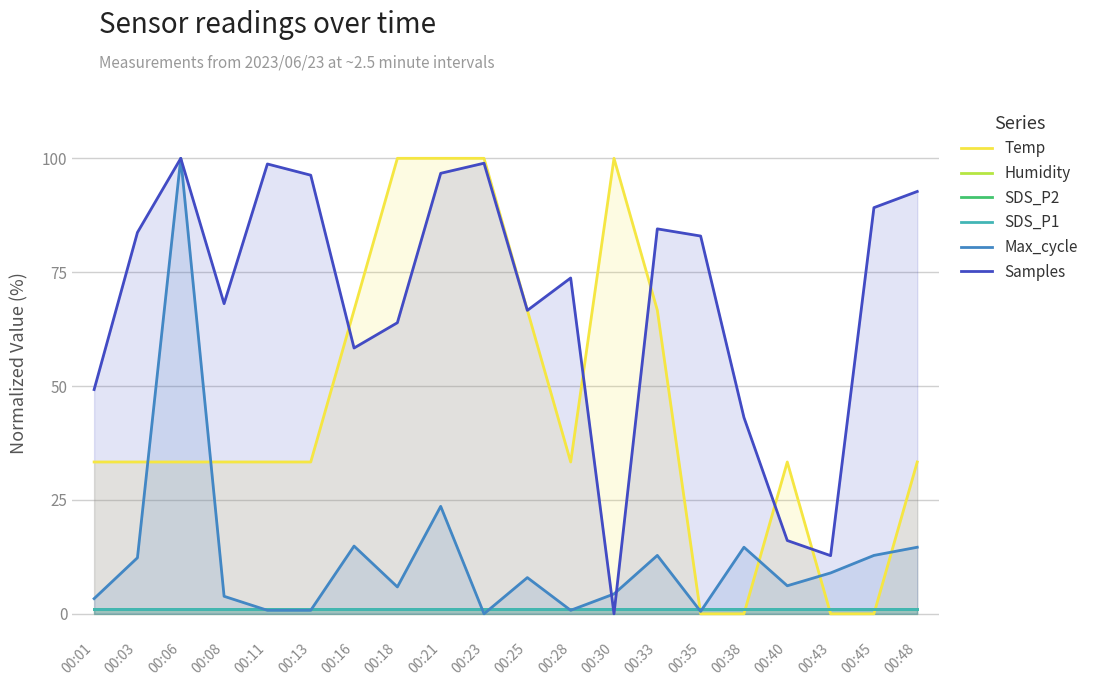

What is the value of the Samples point at the 18th from the left?

12.8